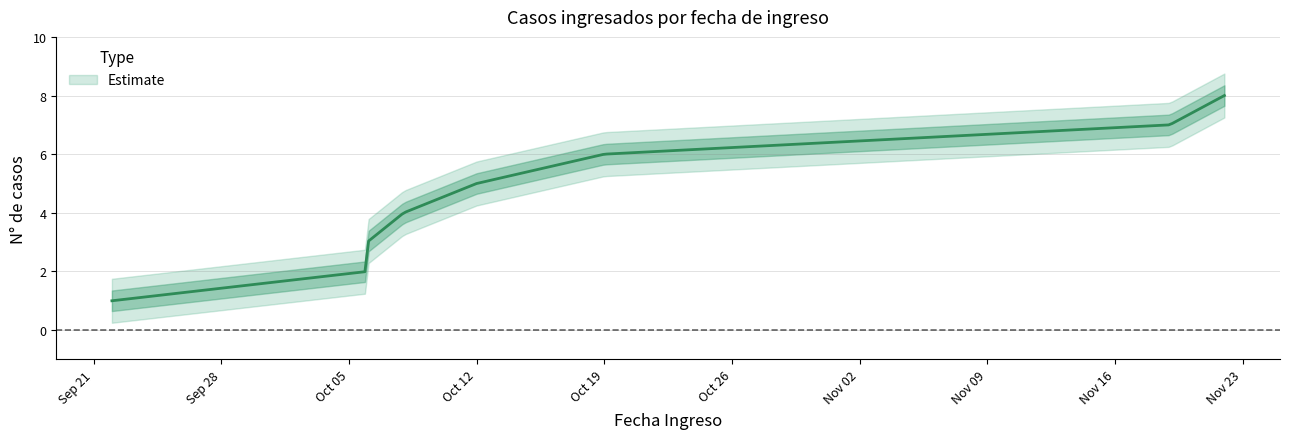

How many series are shown in this chart?

1